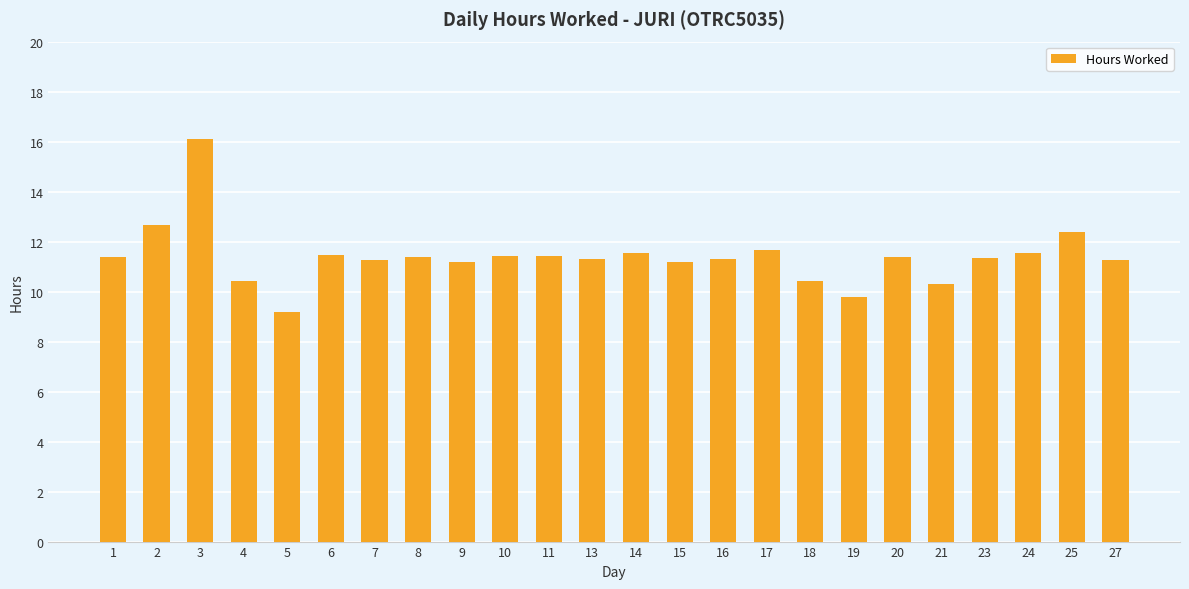

What value does the data have at 5?

9.2